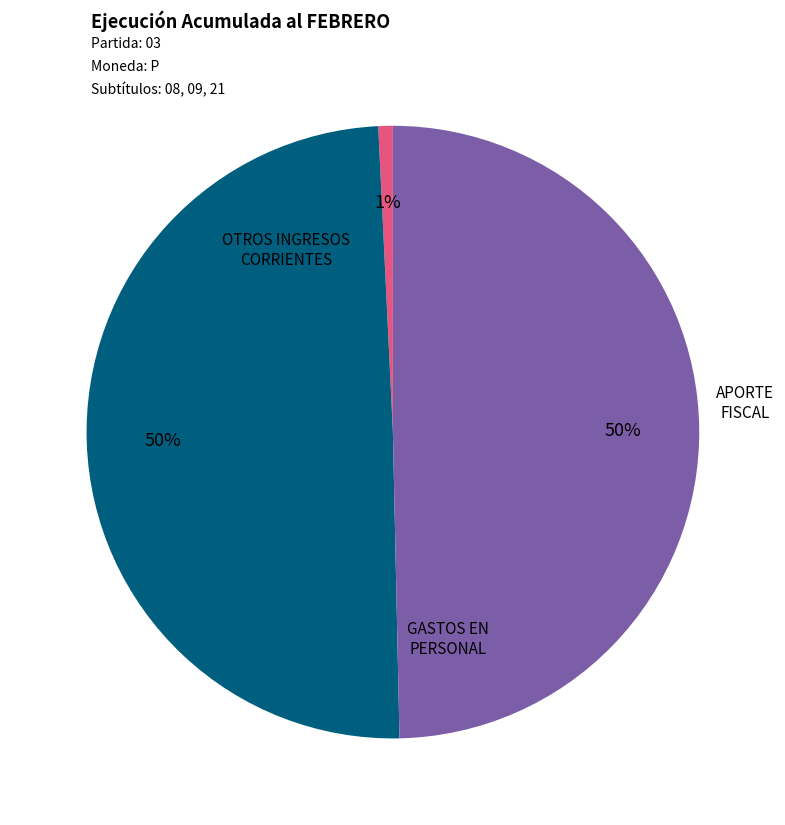

How many slices are in this pie chart?

3